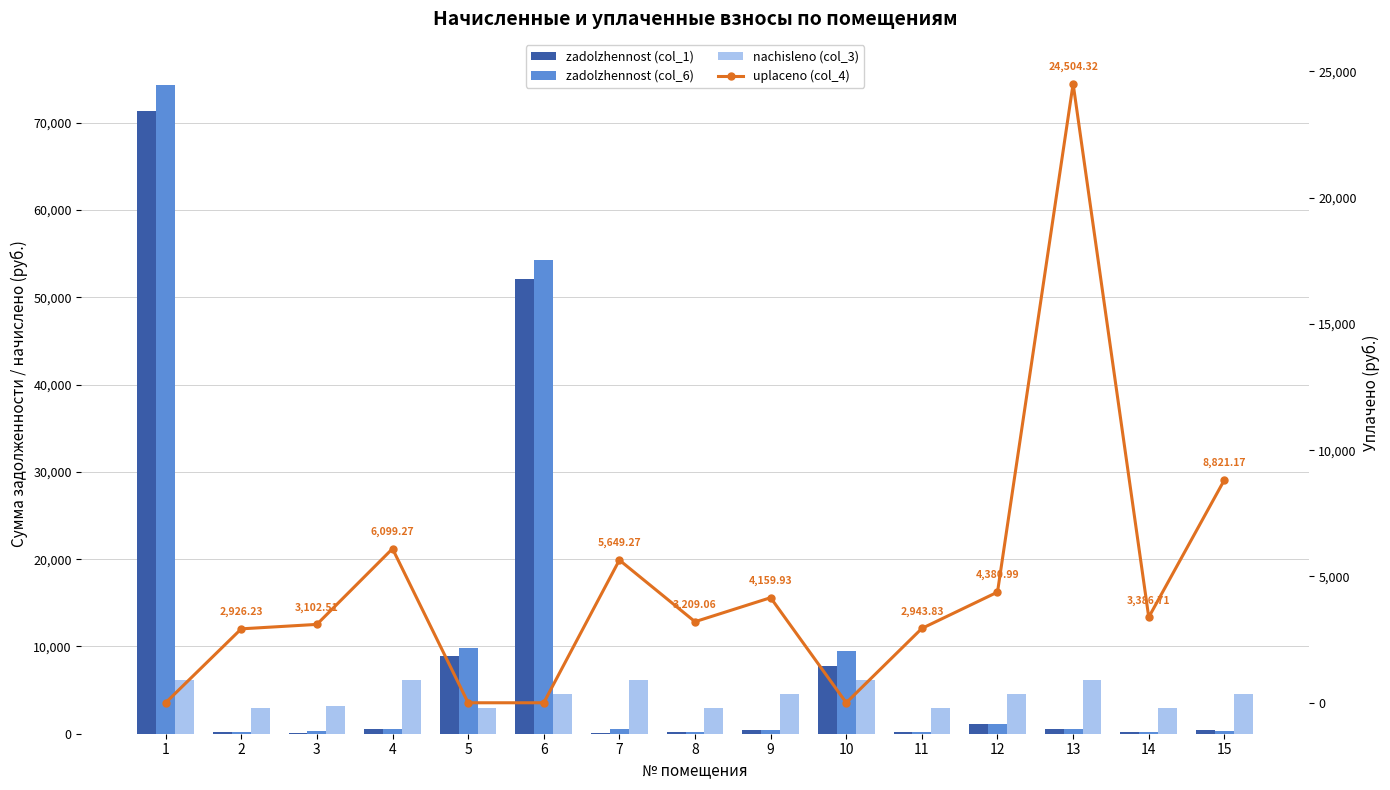

What is the value of the zadolzhennost (col_1) bar at the 8th from the left?

249.9